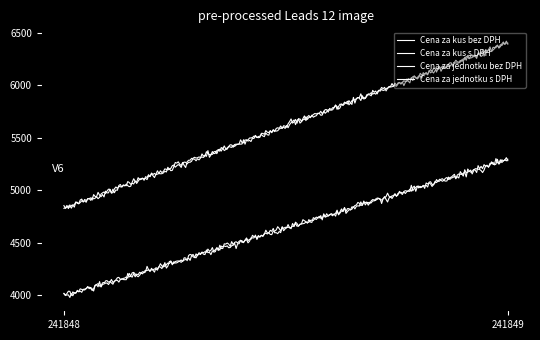

Reading left to right, extract all data points from this chart.

Cena za kus bez DPH: 241848=3990.0	241849=5290.0
Cena za kus s DPH: 241848=4827.9	241849=6400.9
Cena za jednotku bez DPH: 241848=3990.0	241849=5290.0
Cena za jednotku s DPH: 241848=4827.9	241849=6400.9